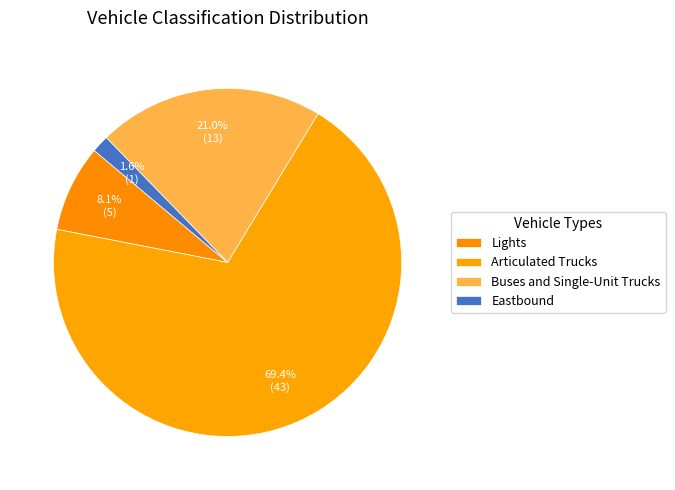

To the nearest percent, what is the difference between the largest and smallest slice percentages?

68%